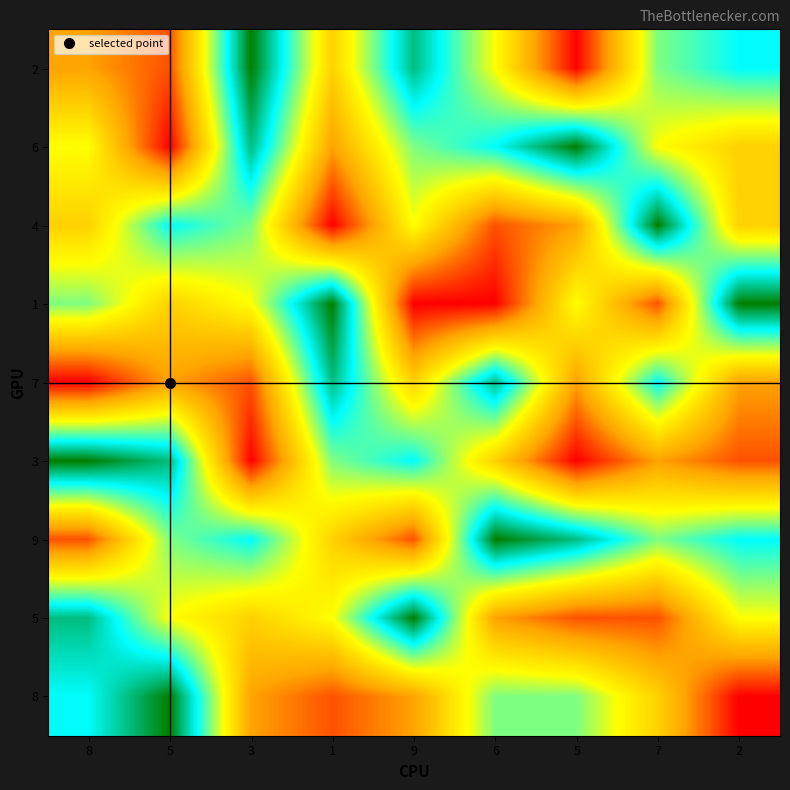

How many data points does each series have?

9